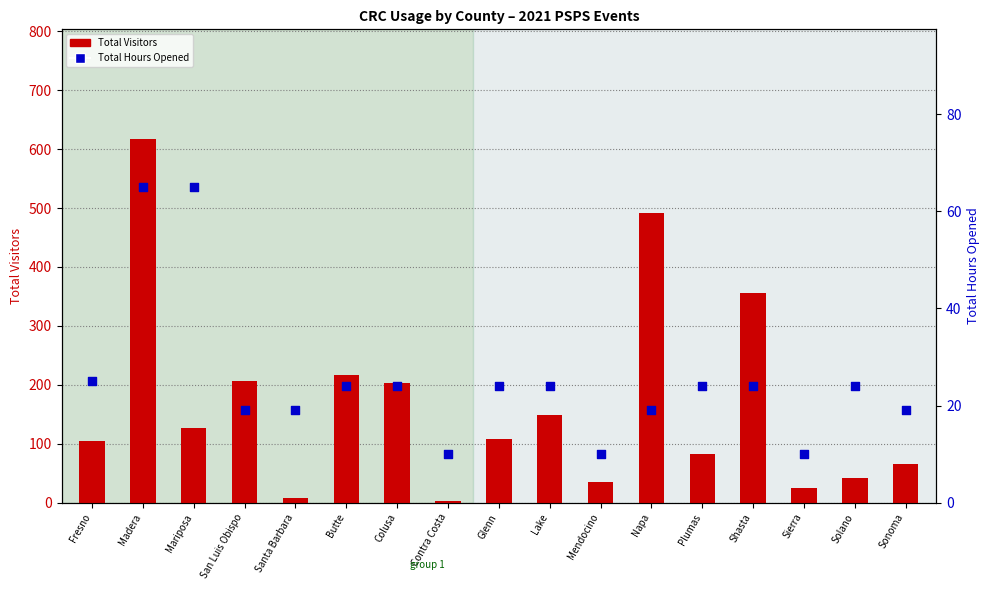

Which series has the largest total across all categories?

Total Visitors